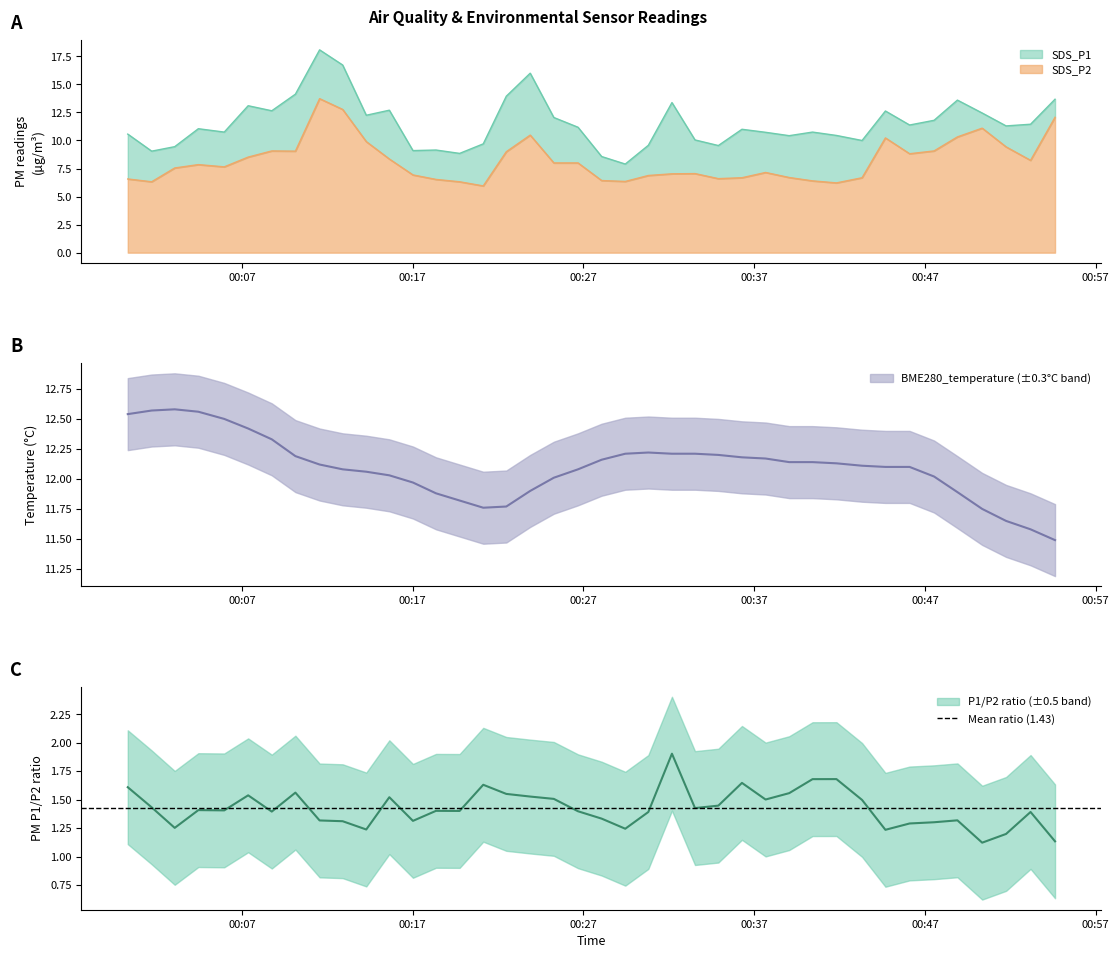

How many categories are shown in the chart?

40